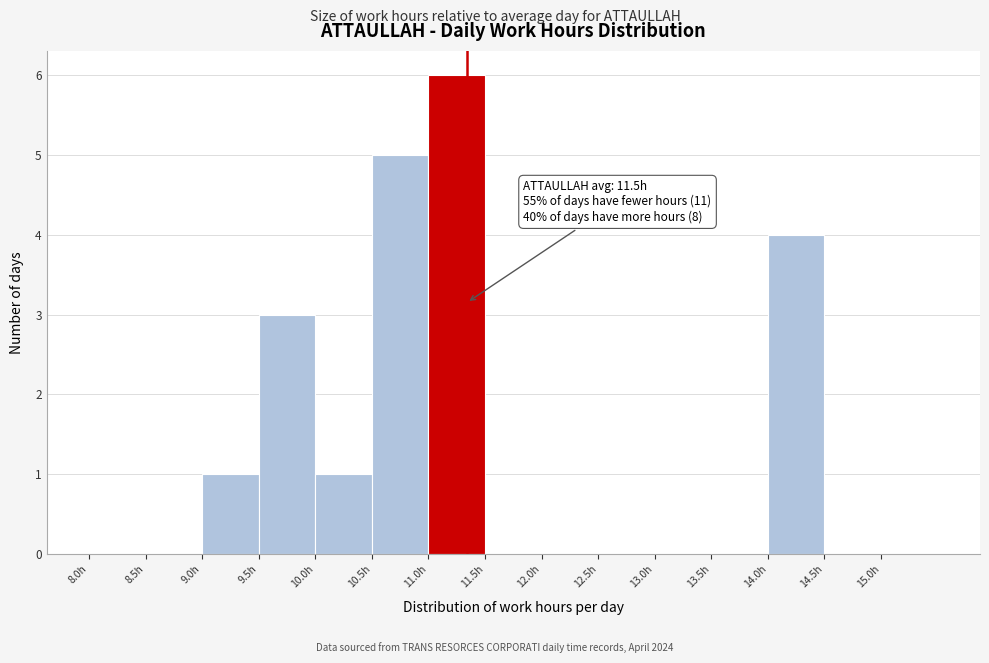

Over which range of the x-axis is the bar tallest?

11.0 to 11.5